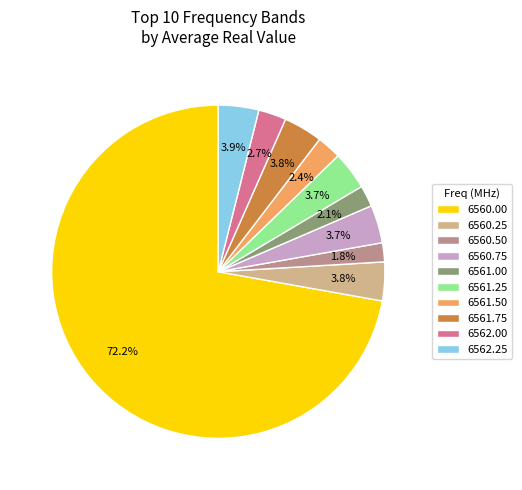

Between 6560.50 and 6562.25, which is larger?

6562.25